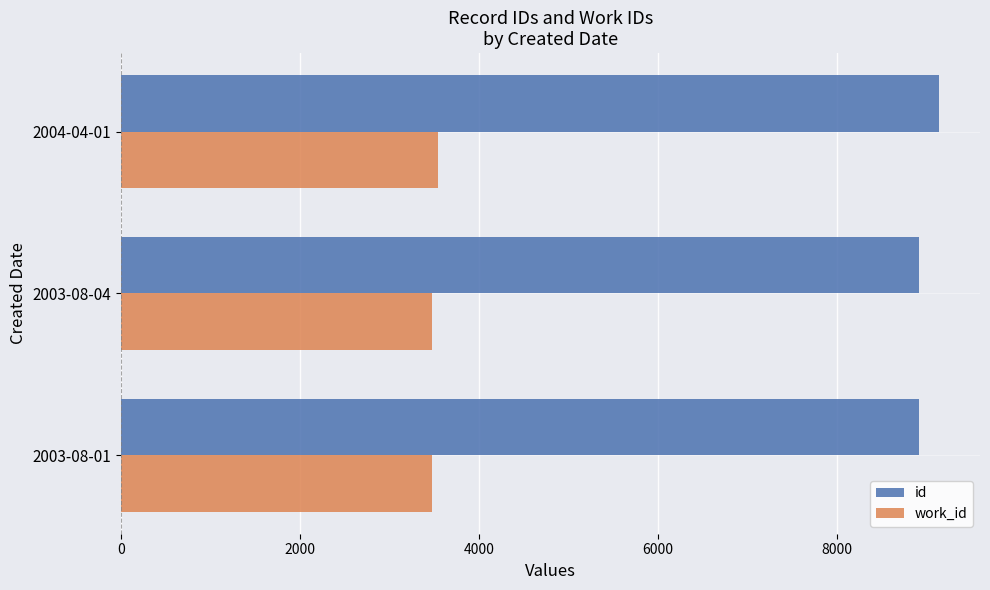

List the series in order of their overall mean, highest first.

id, work_id